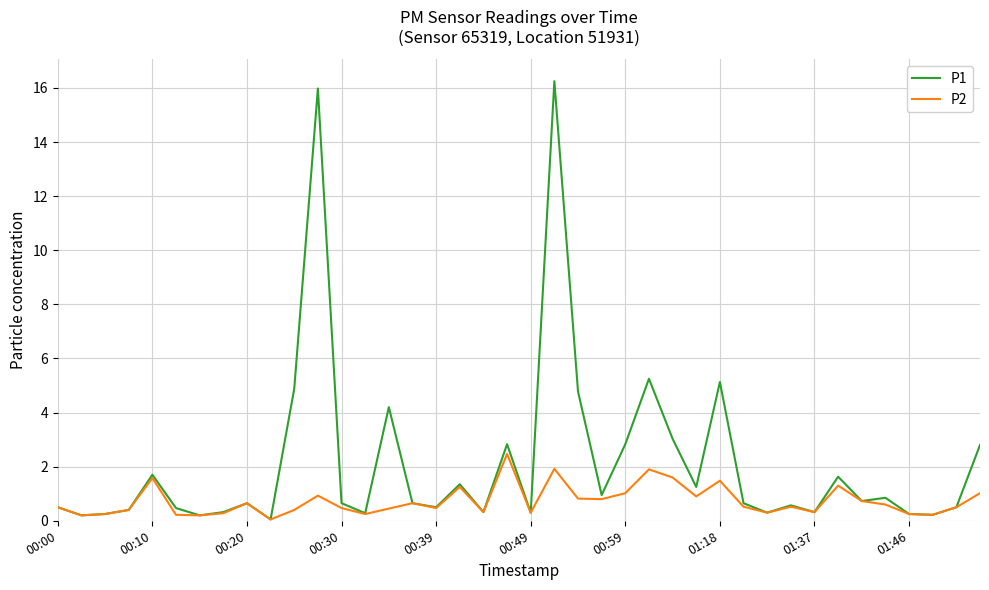

List the series in order of their overall mean, lowest first.

P2, P1